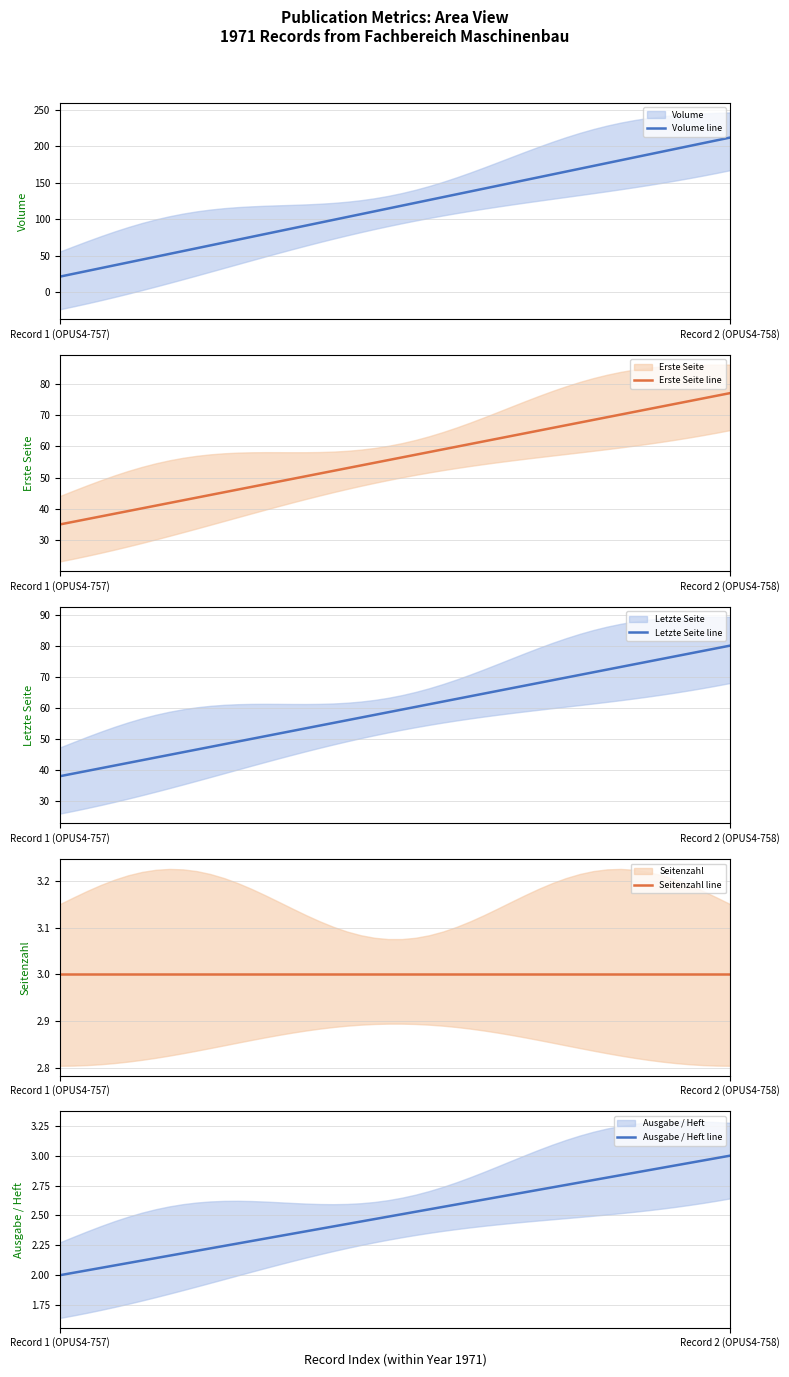

What is the approximate value of Letzte Seite at 1971?

38